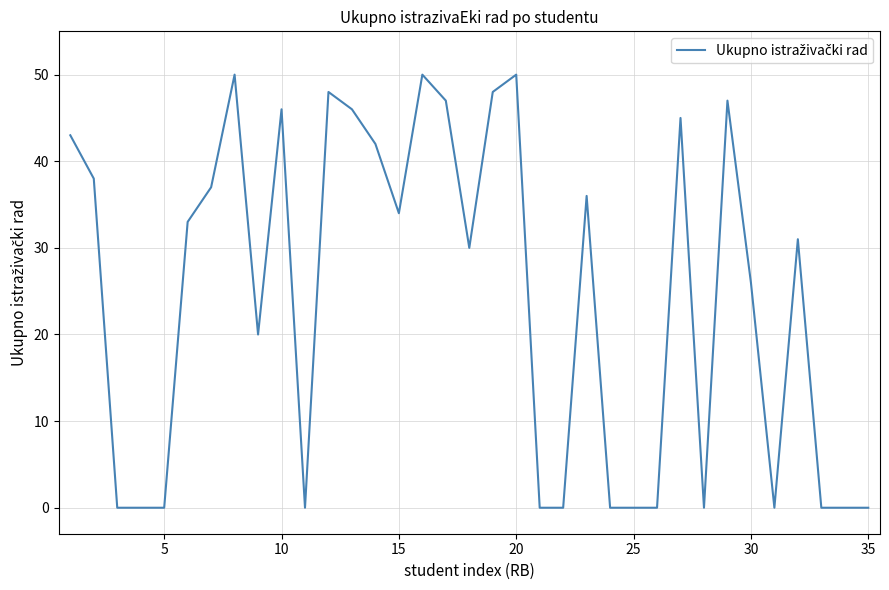

What is the greatest value displayed?

50